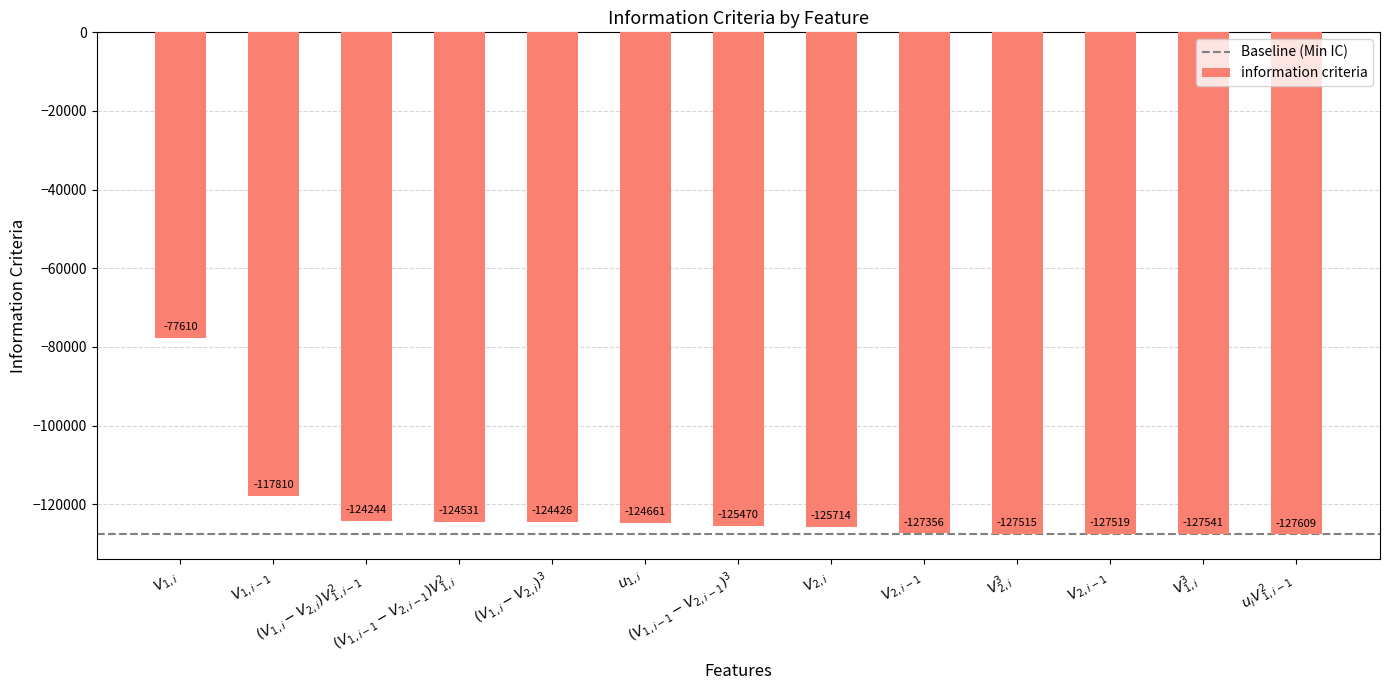

How many bars are there in total?

13